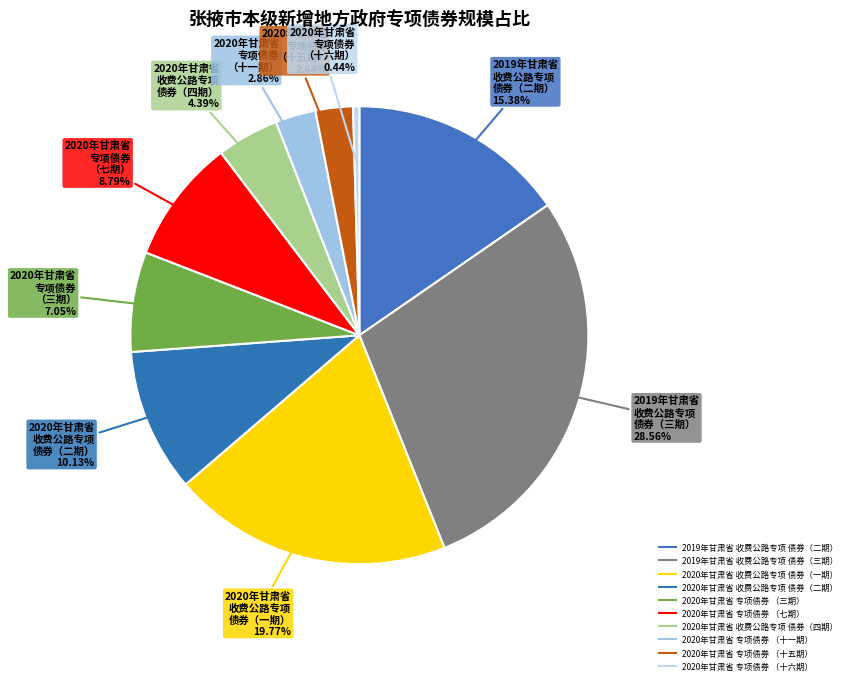

How many segments does this pie chart have?

10